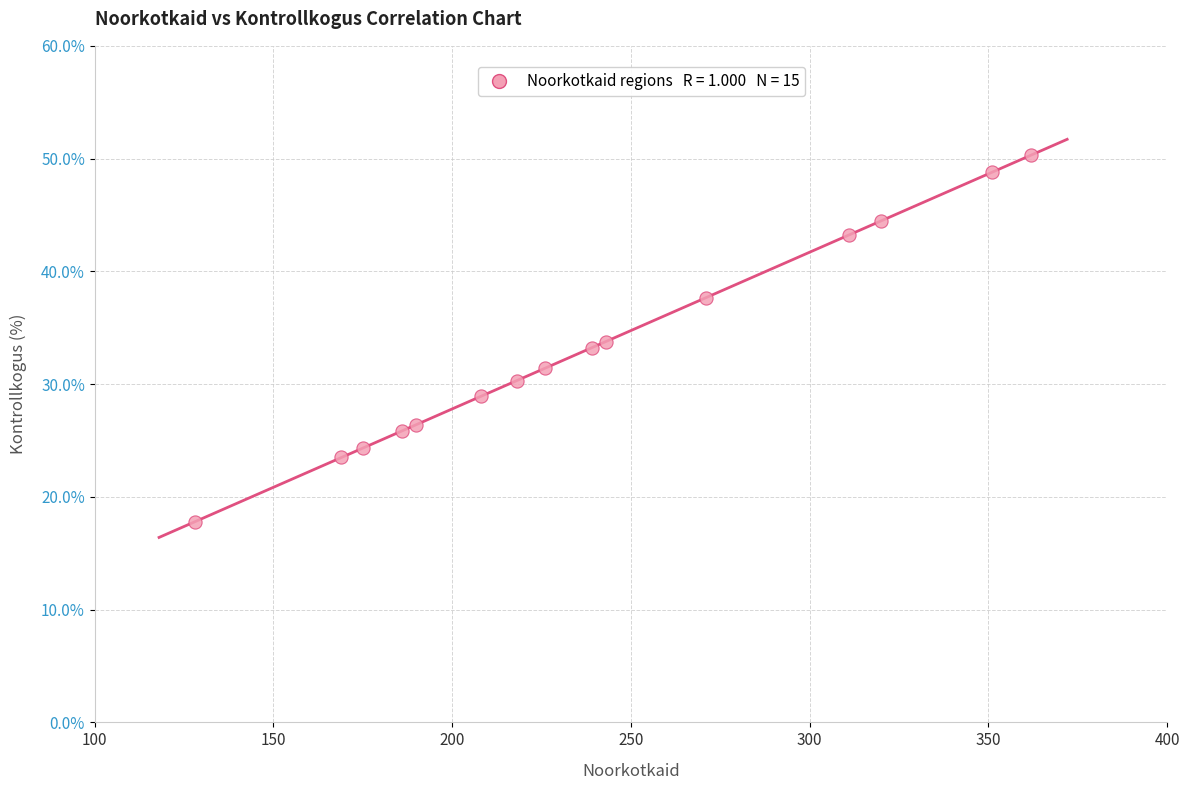

What is the range of X values (max minus min)?

234.0